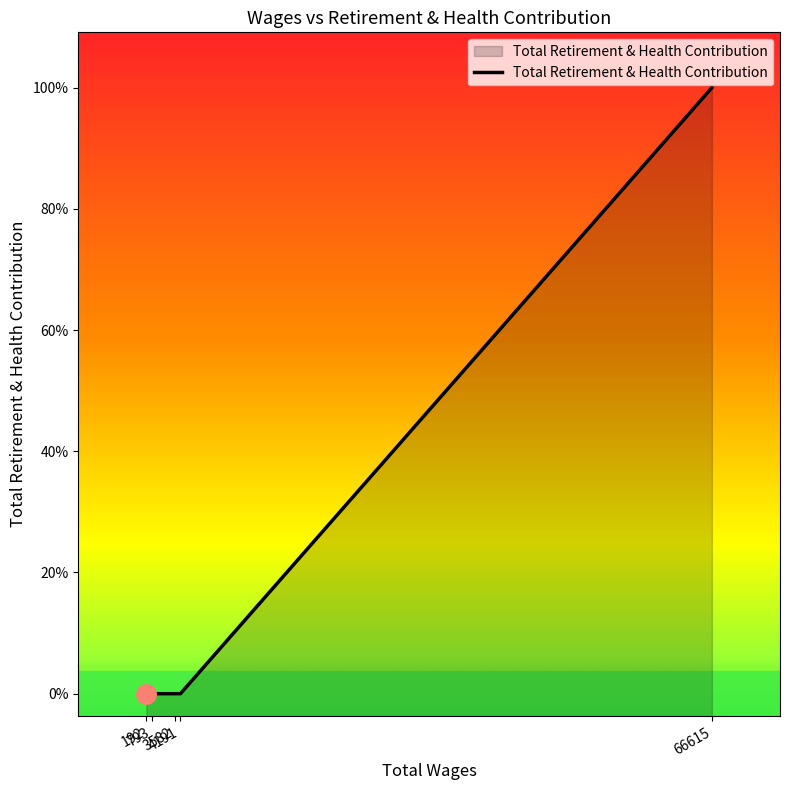

Rank the categories by value from highest to lowest.

66615.0, 4191.0, 3582.0, 793.0, 192.0